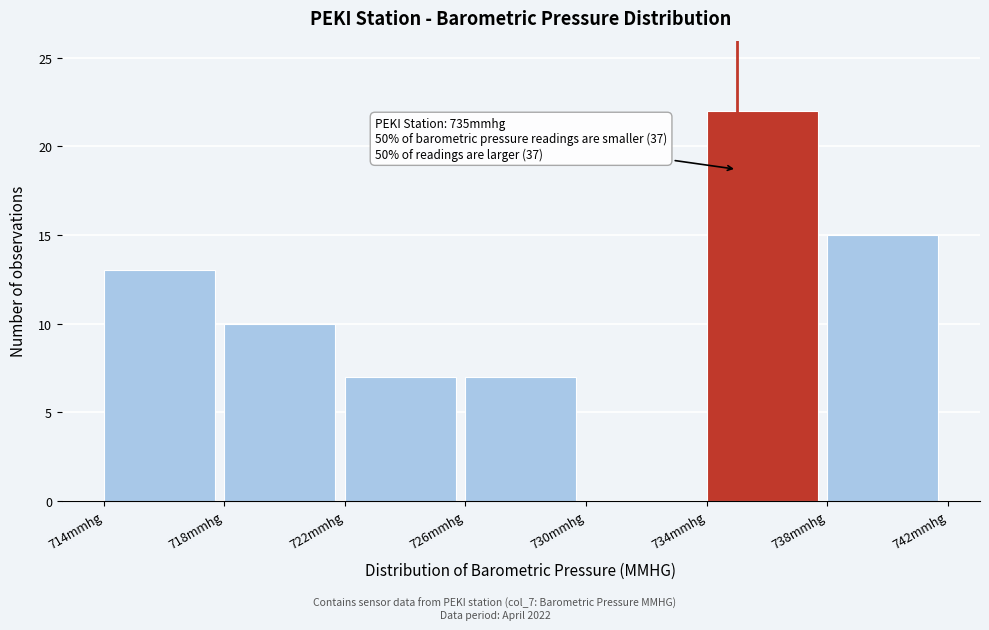

Which range on the x-axis has the tallest bar?

734 to 738